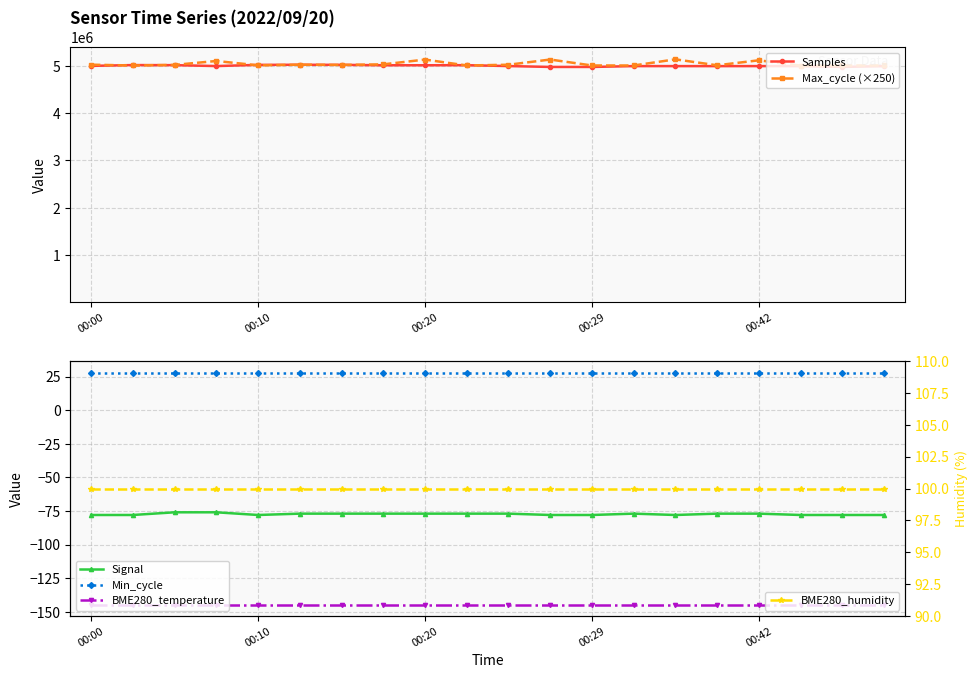

What is the maximum value for Signal?

-76